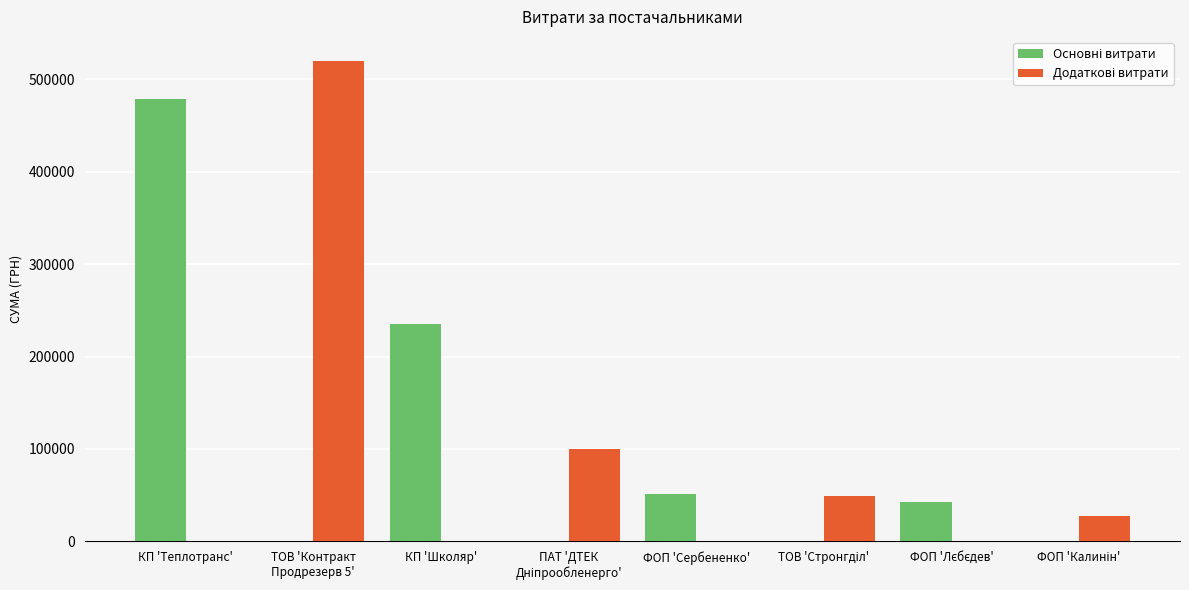

How many distinct data groups are displayed?

2